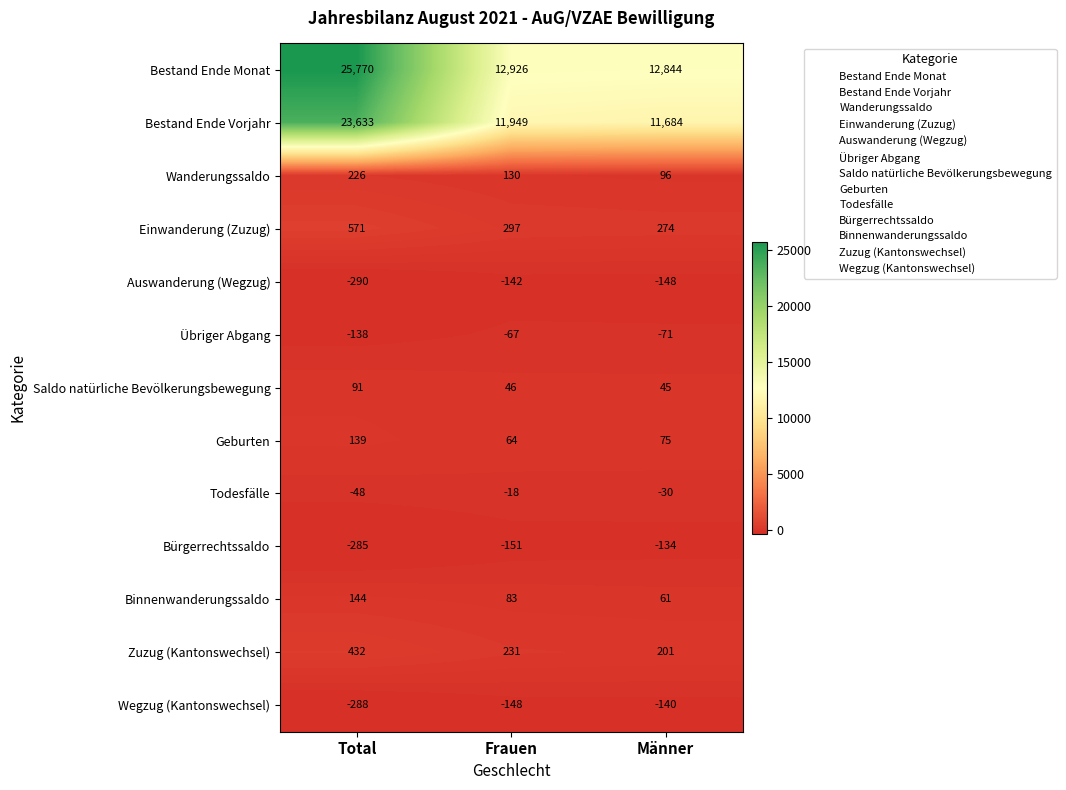

What value does the Auswanderung (Wegzug) series have at Total?

-290